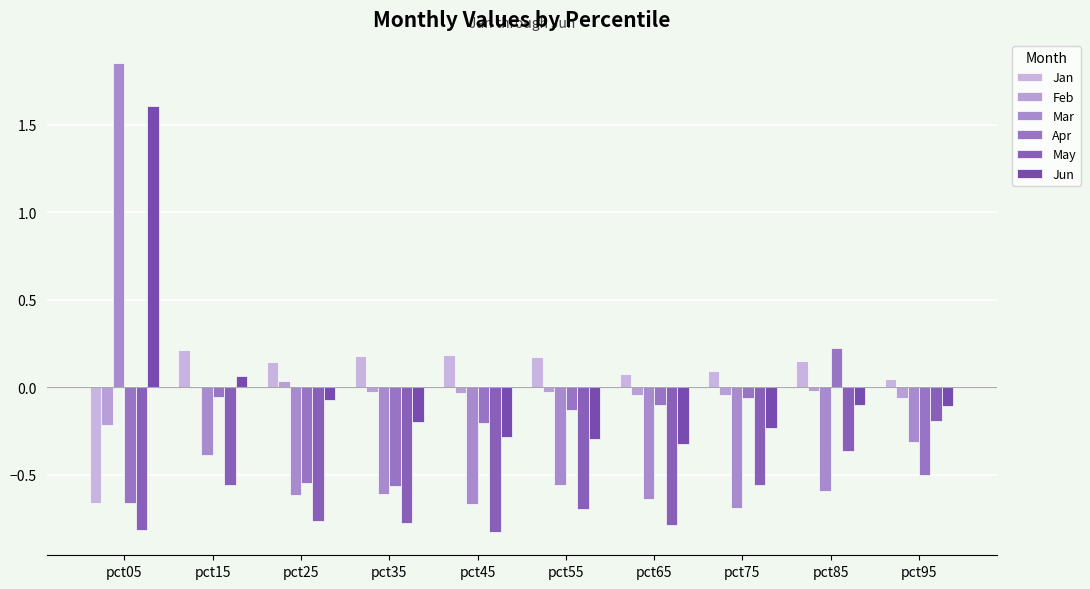

What is the difference between the Mar values at pct05 and pct25?

2.5